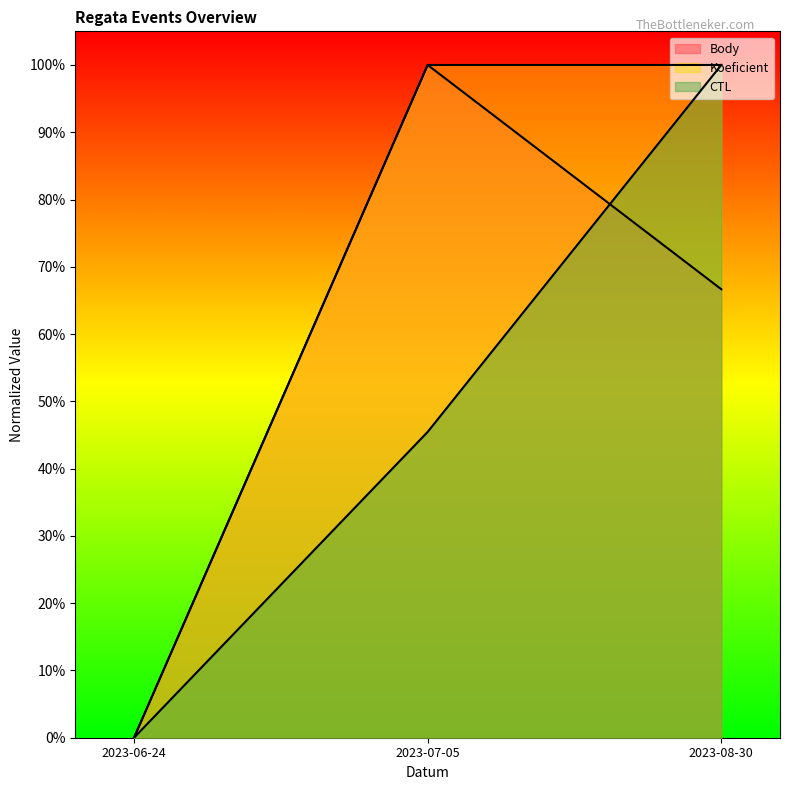

How many values in the Koeficient series are below 1?

1